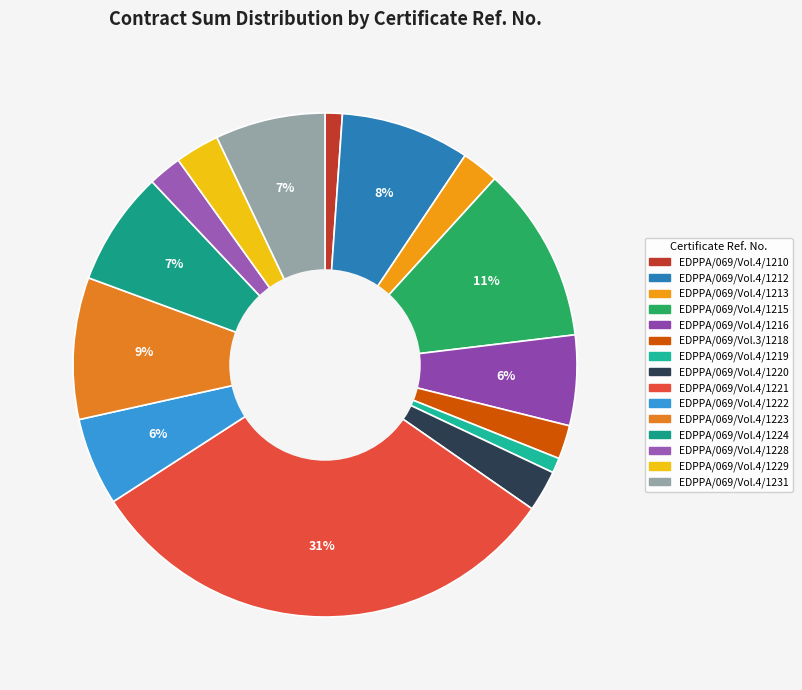

What is the ratio of the value at EDPPA/069/Vol.4/1223 to the value at EDPPA/069/Vol.4/1229?

3.2